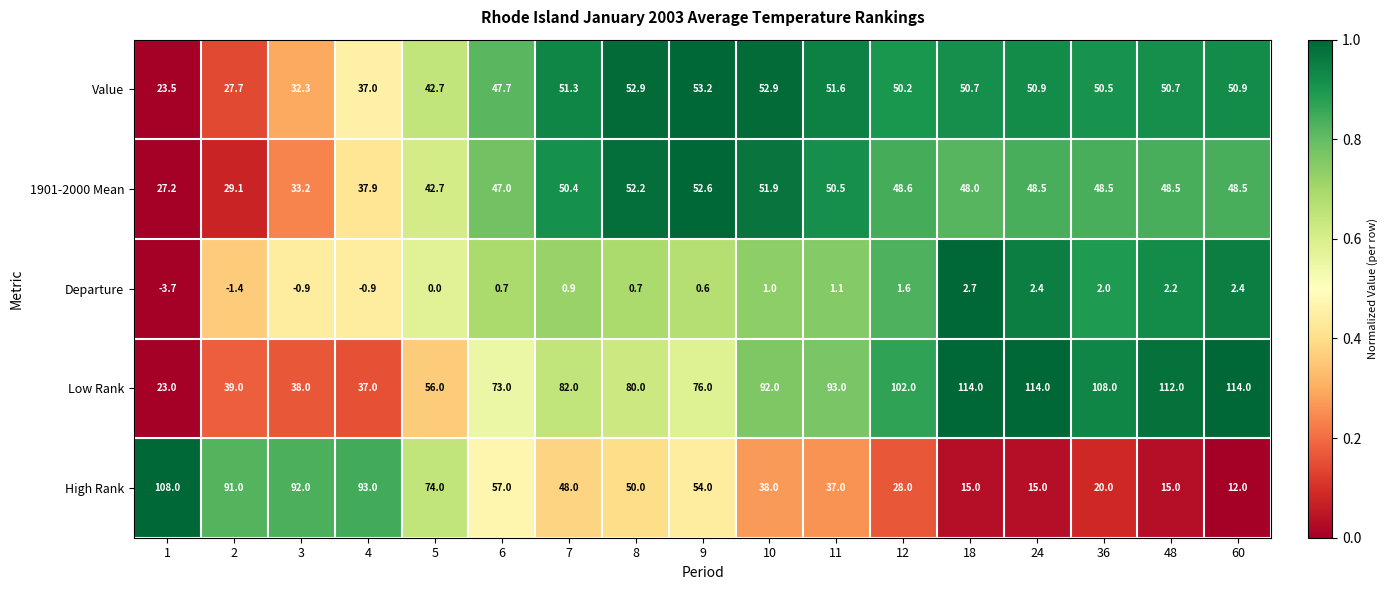

The value of Low Rank at 6 is 73.0. True or false?

True